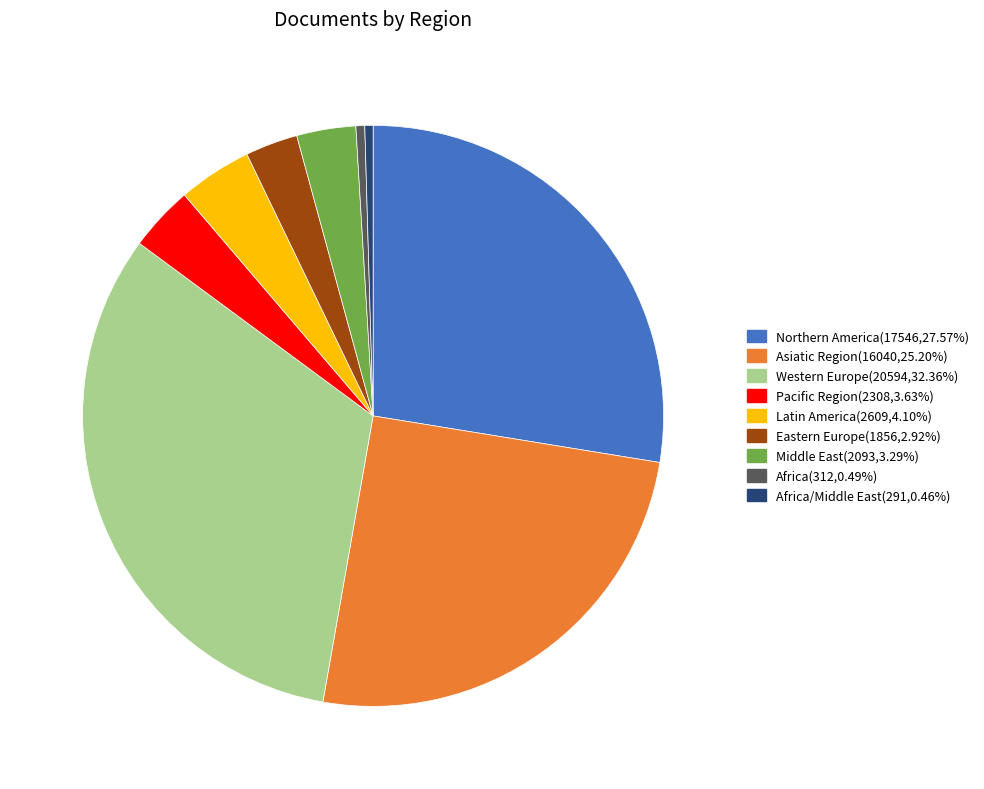

Does any single category account for the majority?

No